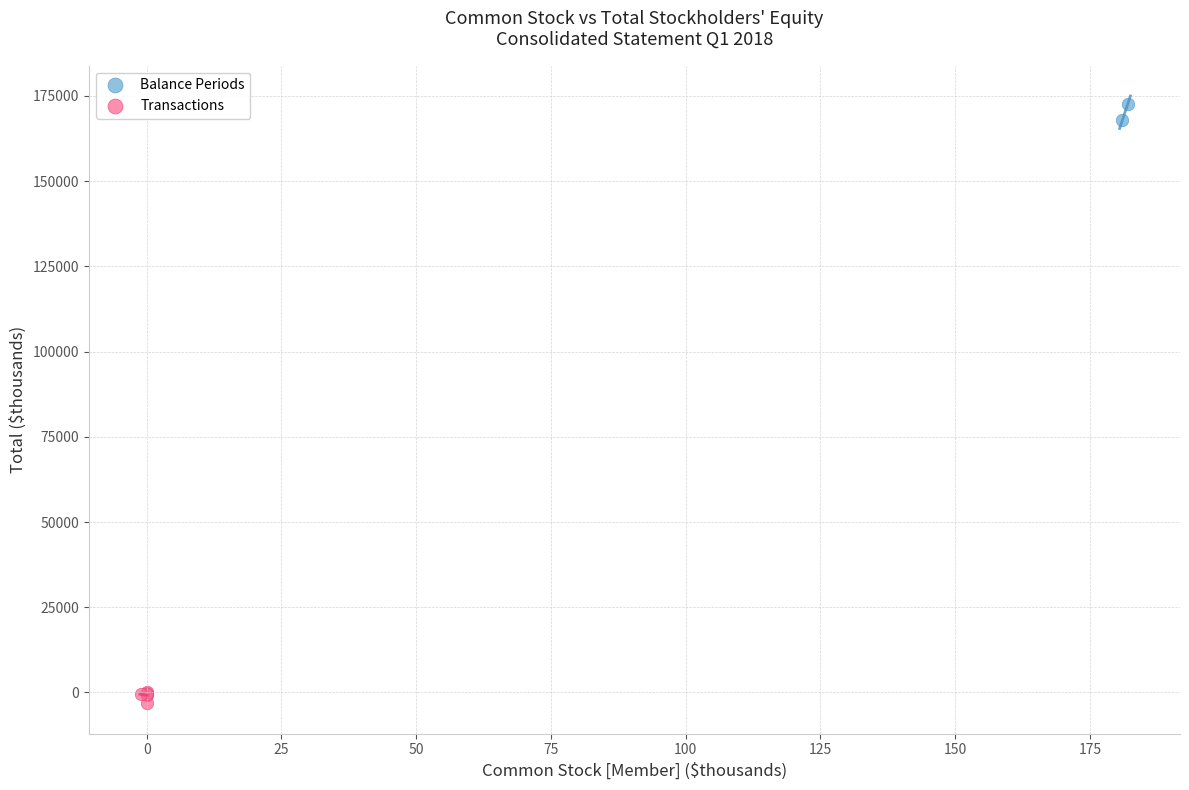

What are all the series names shown in the legend?

Balance Periods, Transactions